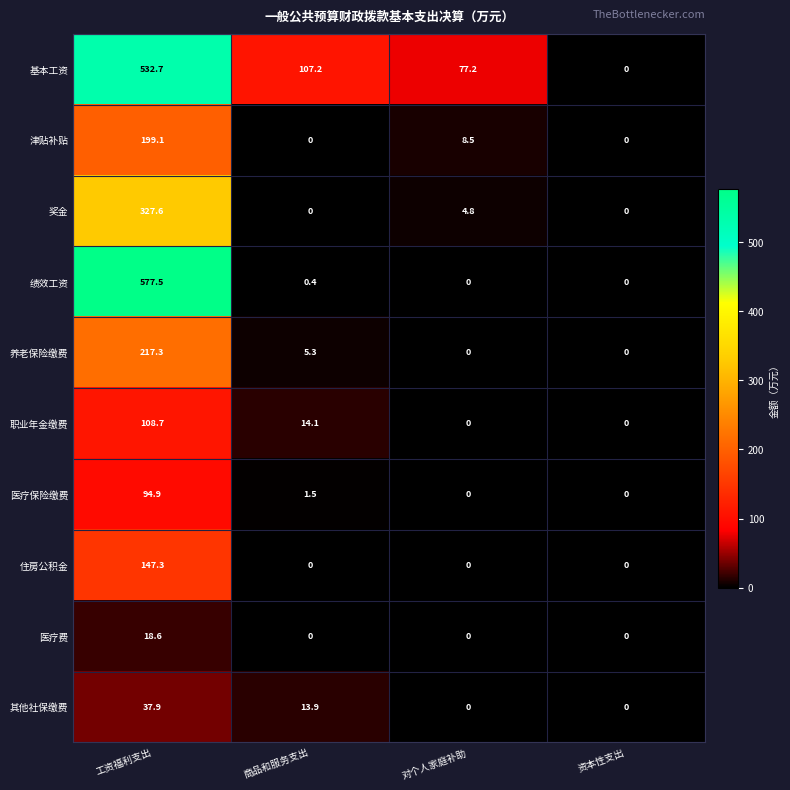

Rank the series by their maximum value, from lowest to highest.

医疗费, 其他社保缴费, 医疗保险缴费, 职业年金缴费, 住房公积金, 津贴补贴, 养老保险缴费, 奖金, 基本工资, 绩效工资